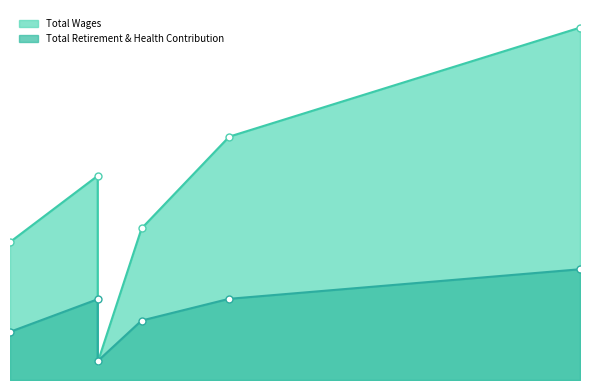

What is the difference between the Total Wages values at Engineering and Elected Officials?

603368